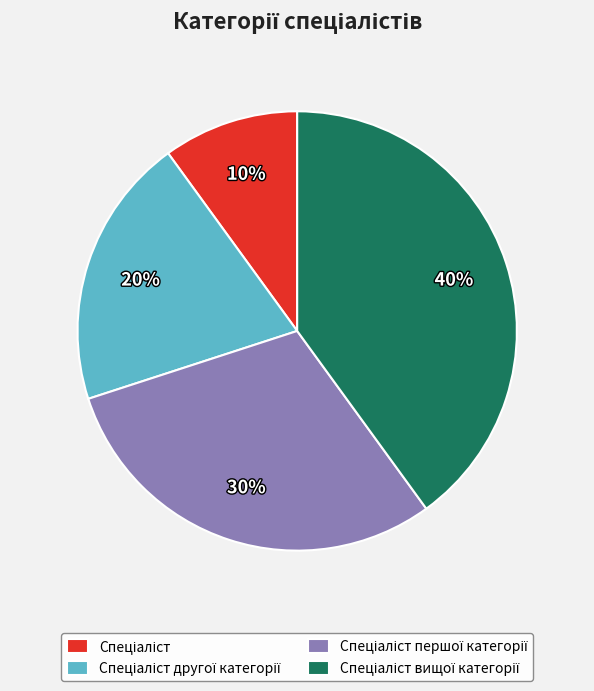

To the nearest percent, what is the difference between the largest and smallest slice percentages?

30%